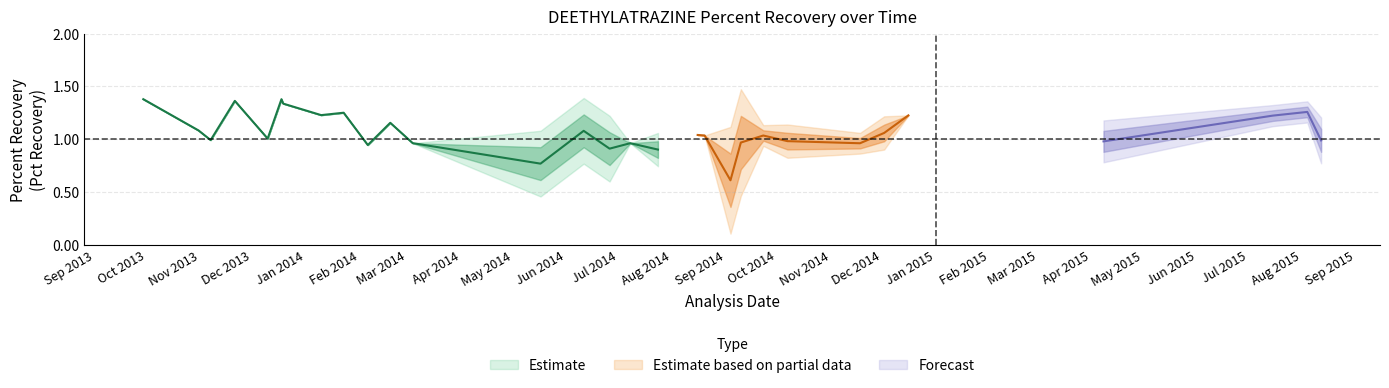

At which label is Pct Recovery closest to 0?

2014-09-04